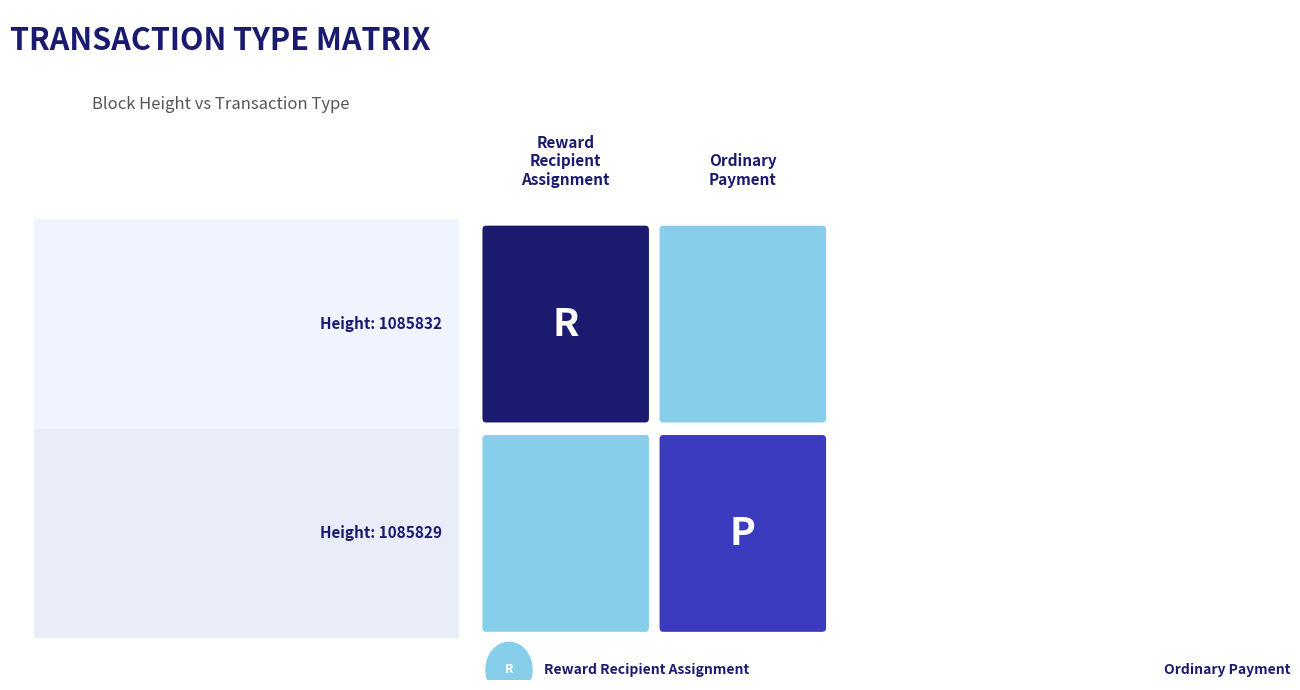

Between 1085832 and 1085829, which is larger?

1085832